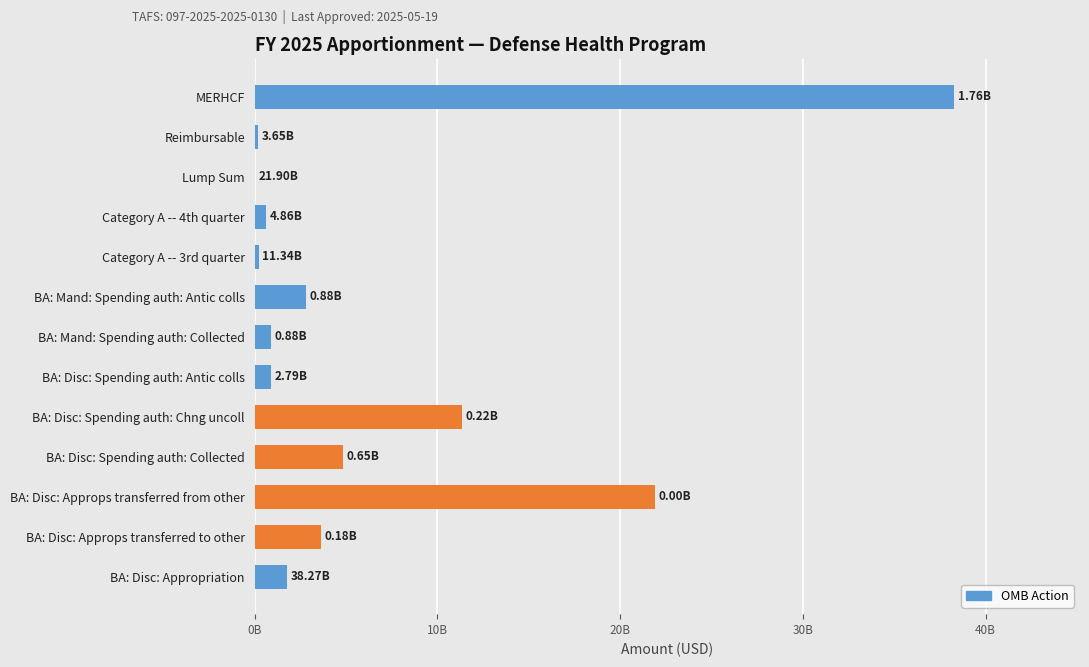

Are the bars horizontal?

Yes